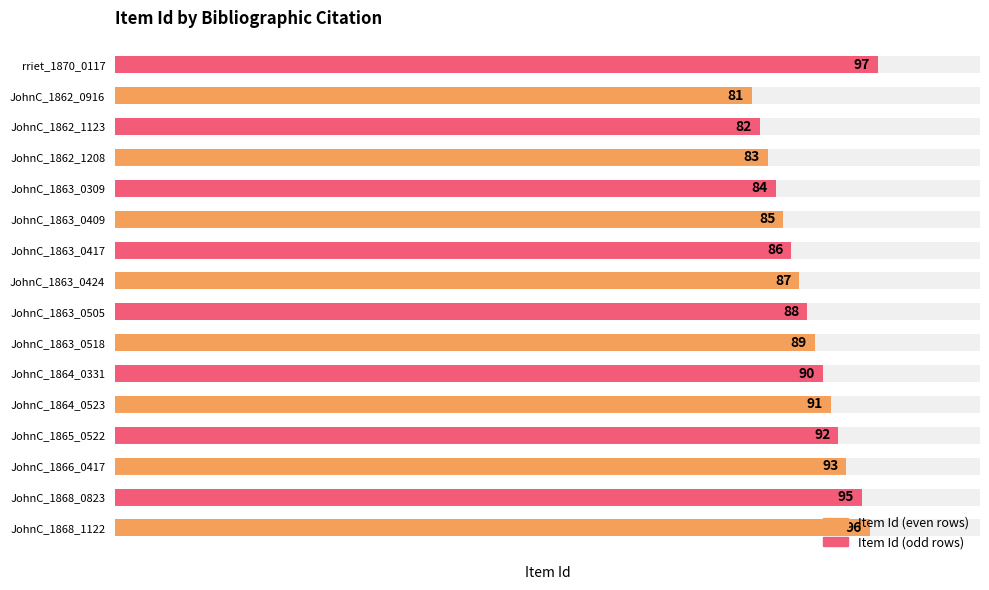

The value at Ms2009_071_WatkinsJohnC_1862_0916 is 81. True or false?

True